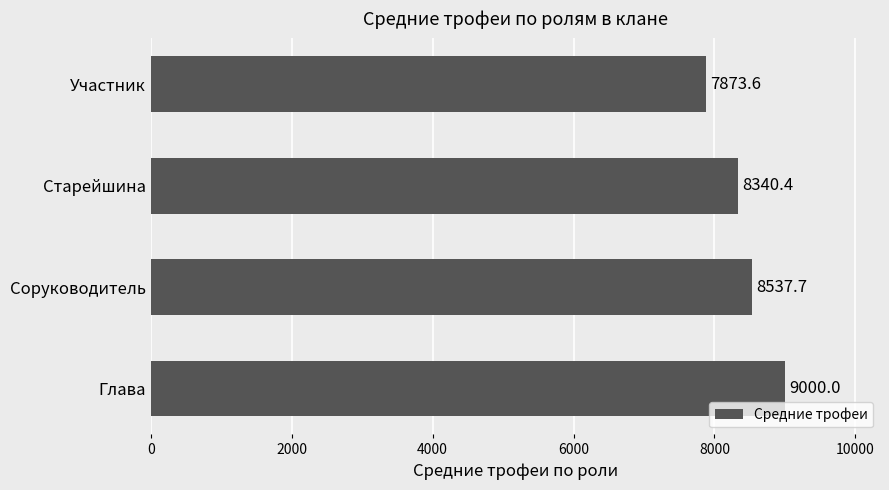

What value does the data have at Участник?

7873.6